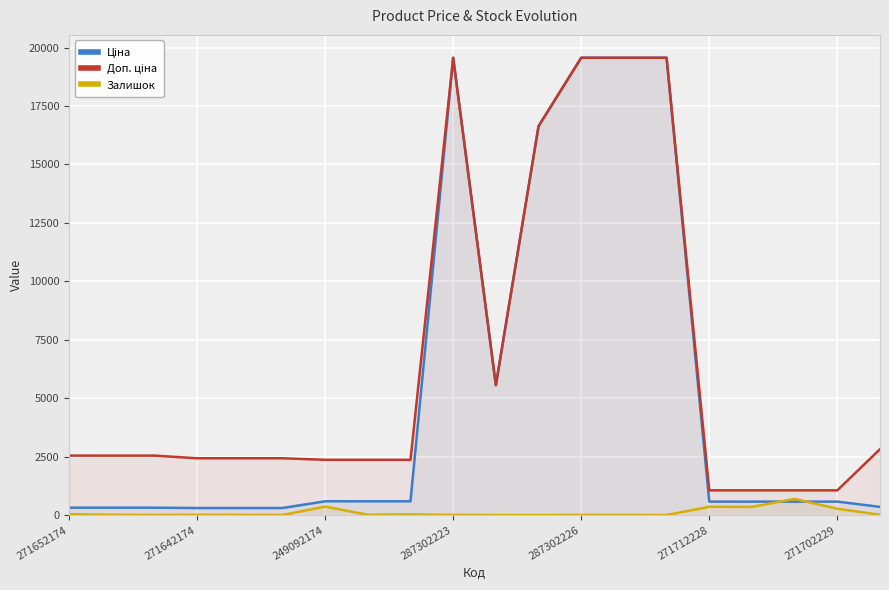

True or false: Доп. ціна and Залишок intersect in this chart.

False